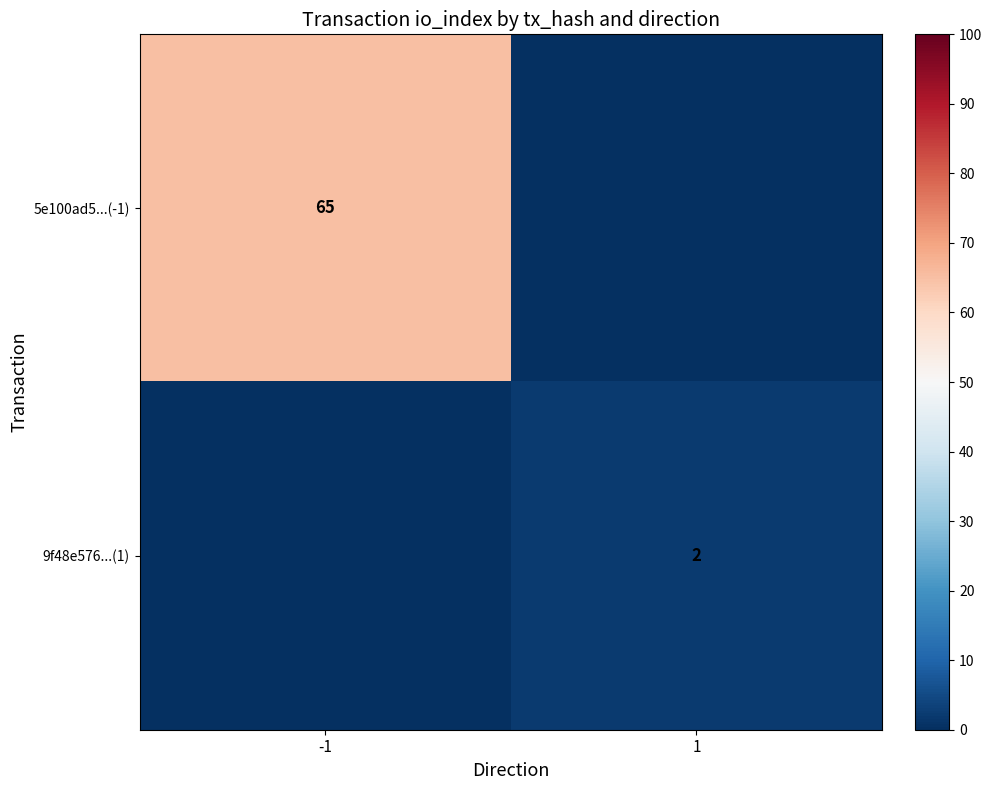

What is the difference between the highest and lowest values at 1?

2